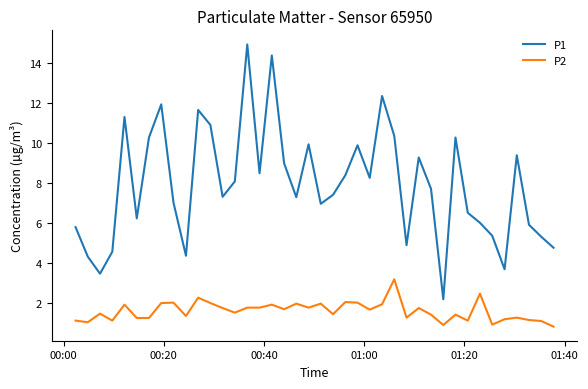

List the series in order of their overall mean, lowest first.

P2, P1